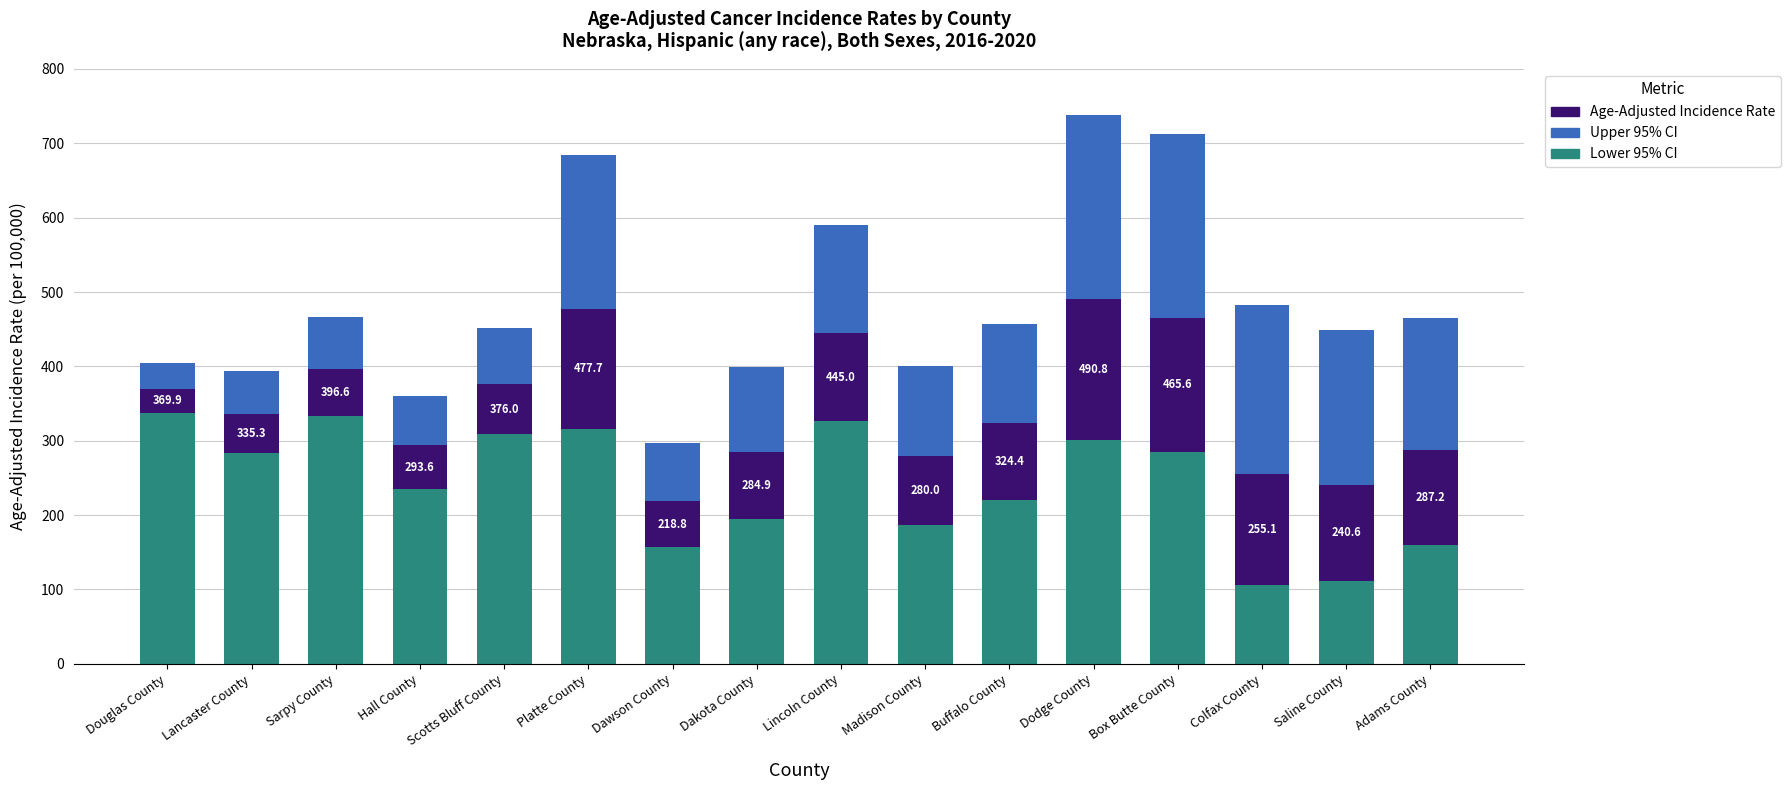

What is the lowest value of the Lower 95% CI series?

106.3